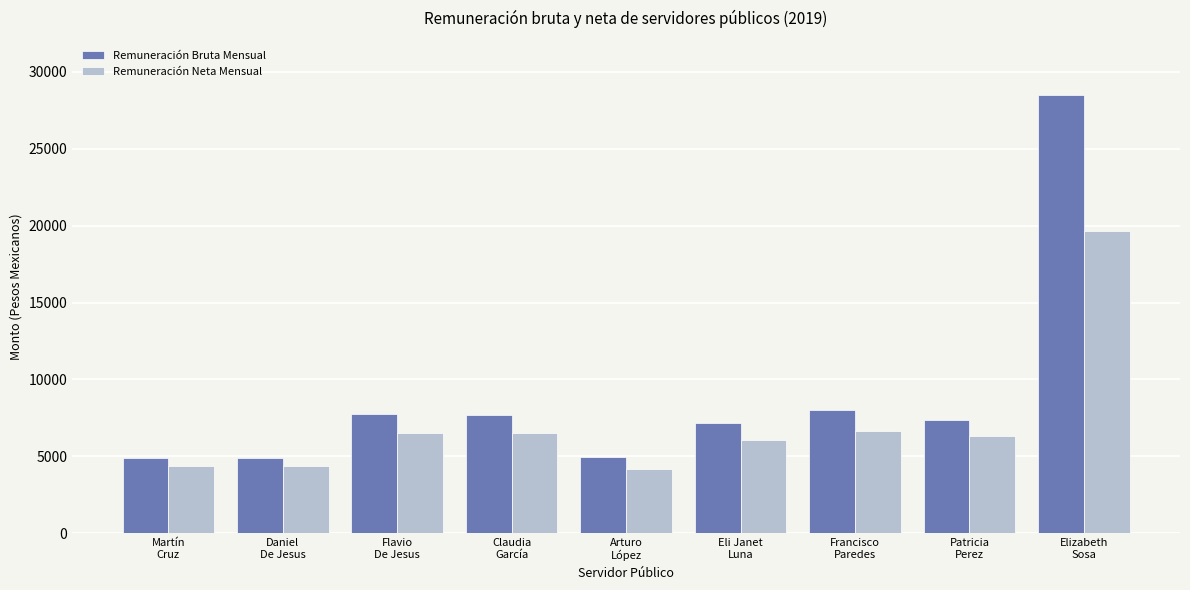

What position from the right is Elizabeth
Sosa?

1